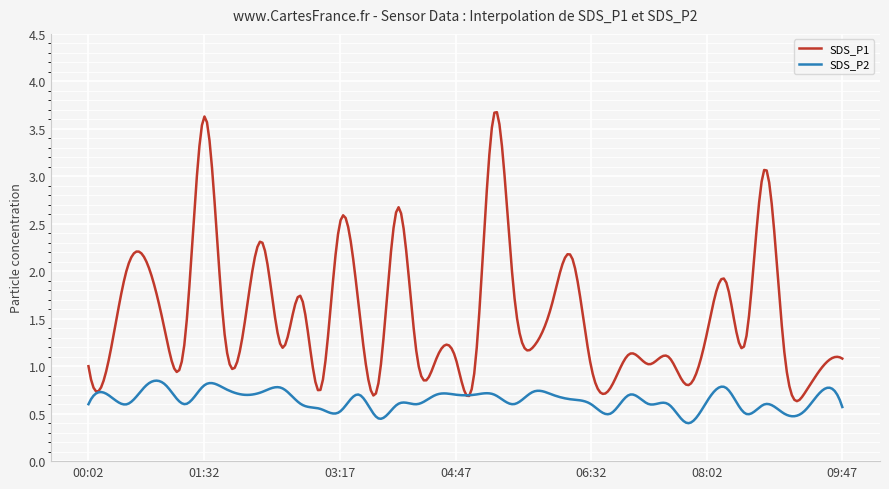

Which series has the largest total across all categories?

SDS_P1